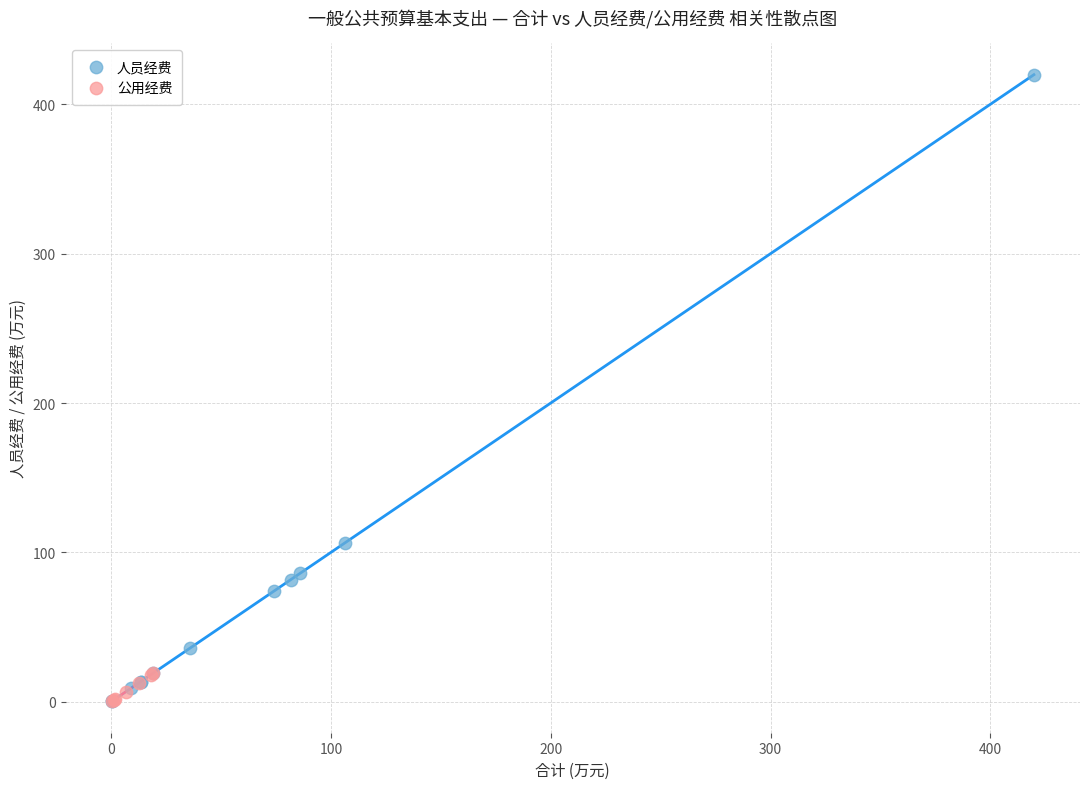

Which series has the widest spread of Y values?

人员经费